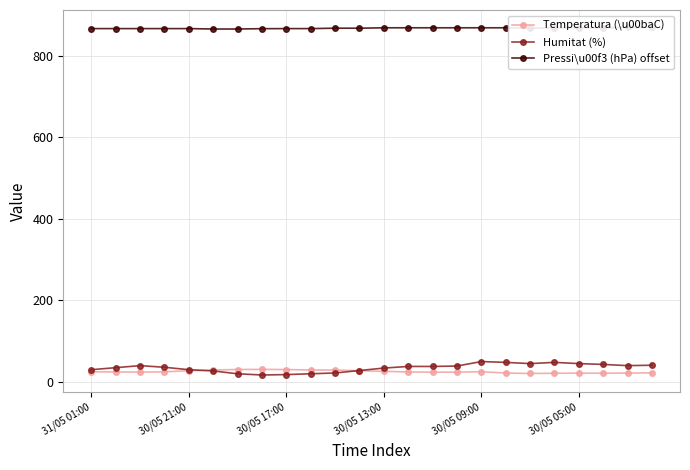

How many values in the Temperatura (\u00baC) series exceed 23?

15